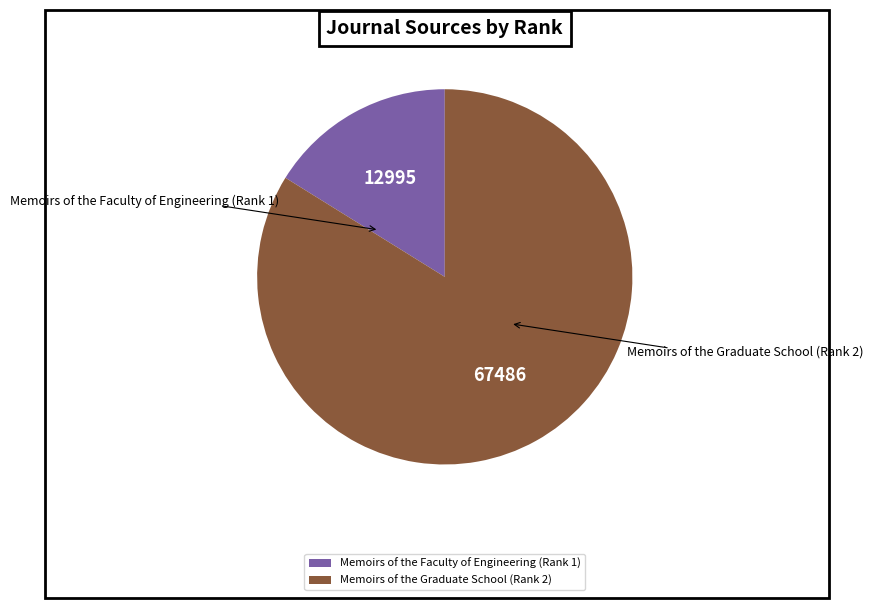

What percentage is the Memoirs of the Faculty of Engineering (Rank 1) slice, to the nearest percent?

16%